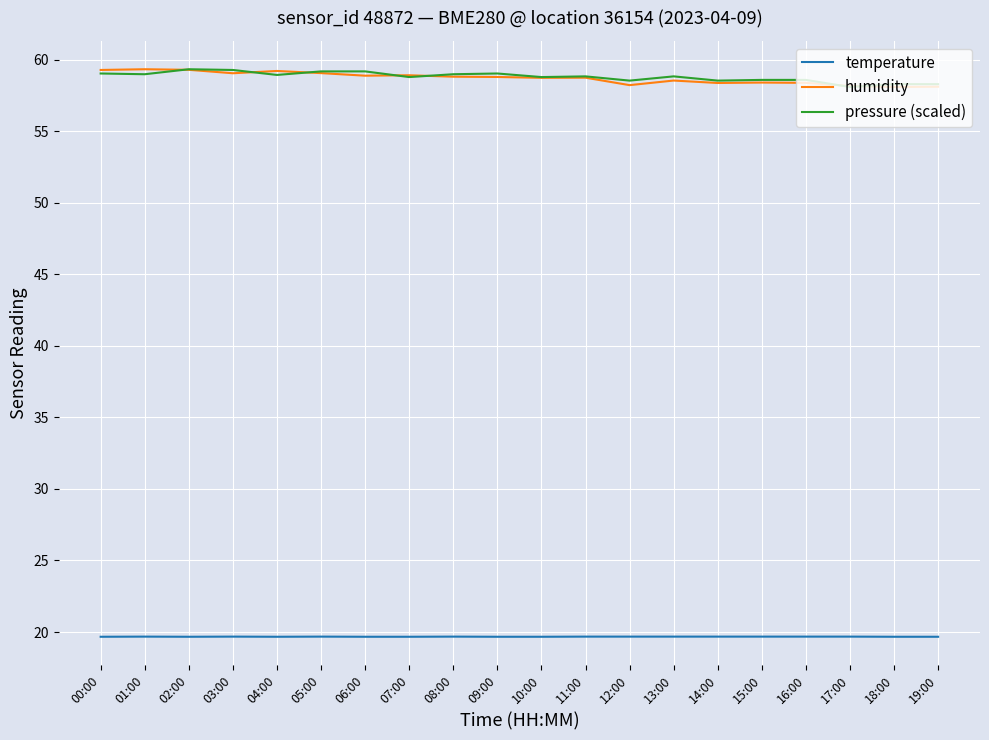

True or false: temperature and humidity cross at least once.

False